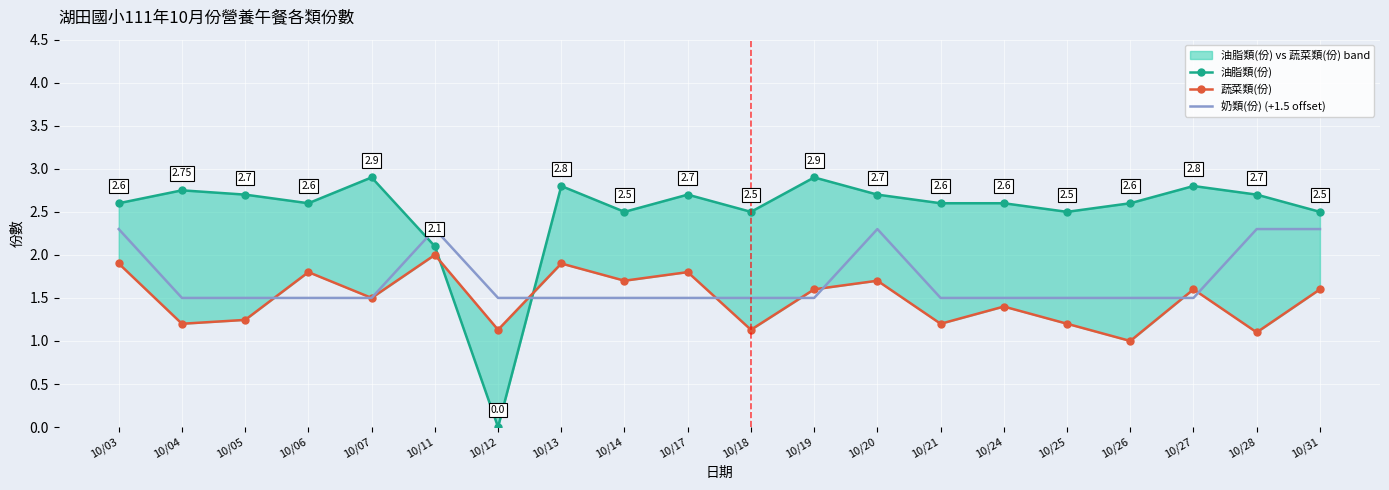

Is the value of 奶類(份) (+1.5 offset) at 10/11 greater than the value of 蔬菜類(份) at 10/28?

Yes